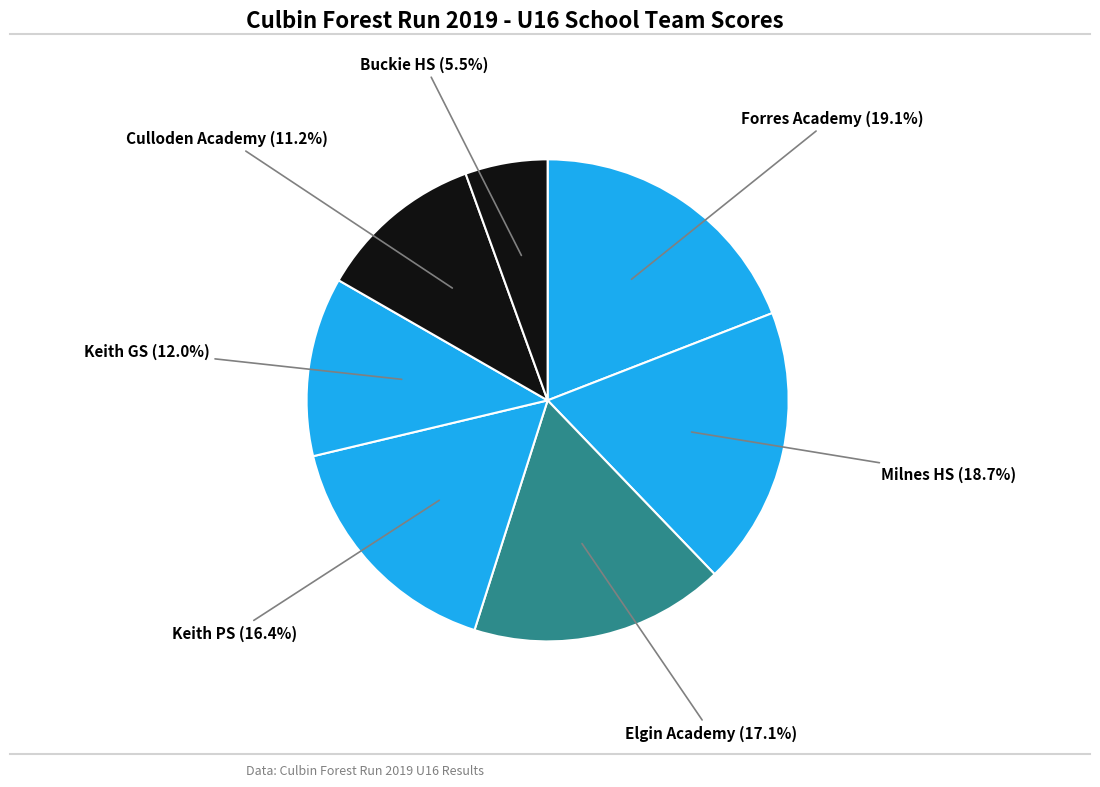

Rank the categories by value from highest to lowest.

Forres Academy, Milnes HS, Elgin Academy, Keith PS, Keith GS, Culloden Academy, Buckie HS